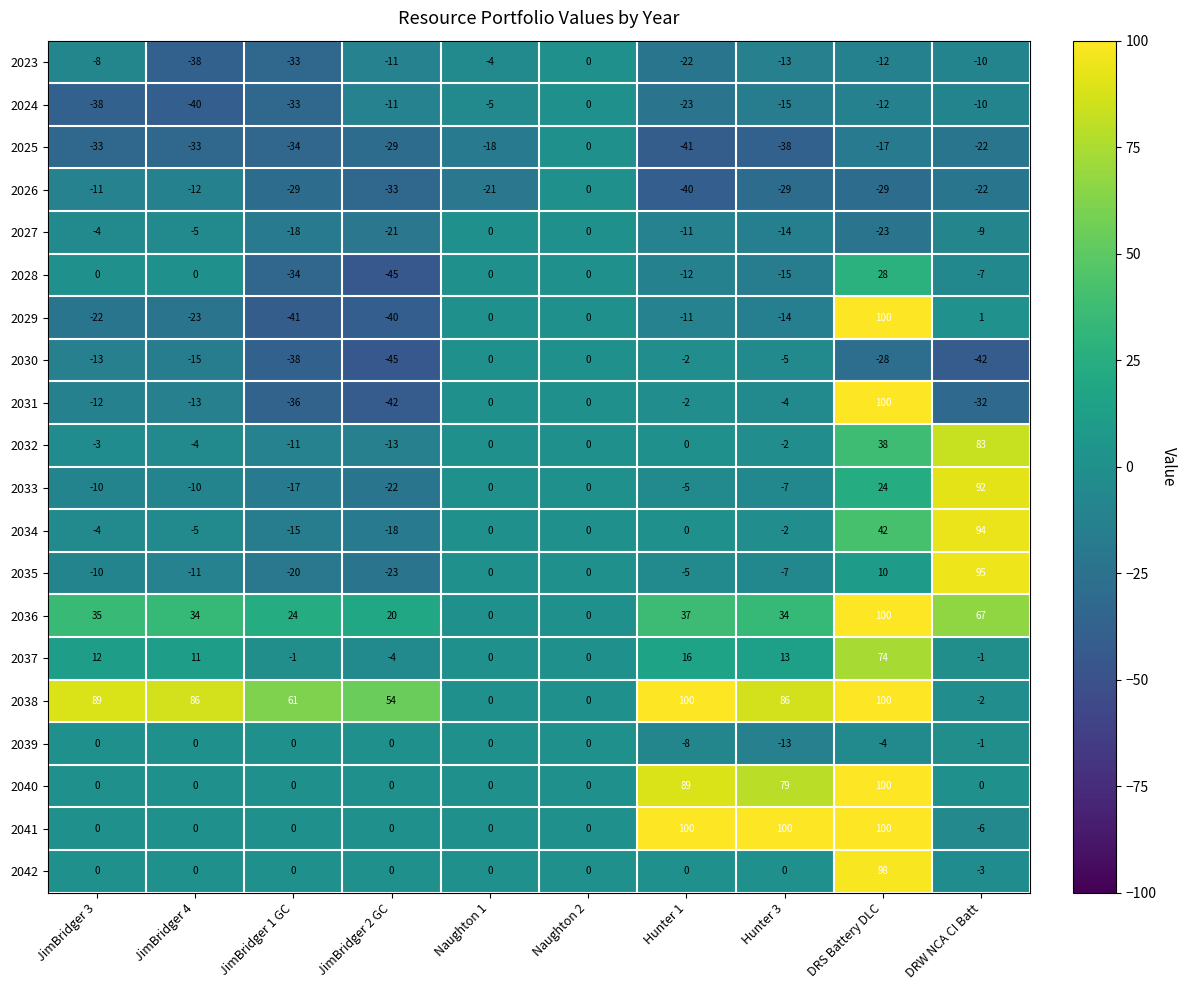

The value of 2028 at JimBridger 2 GC is -59. True or false?

False